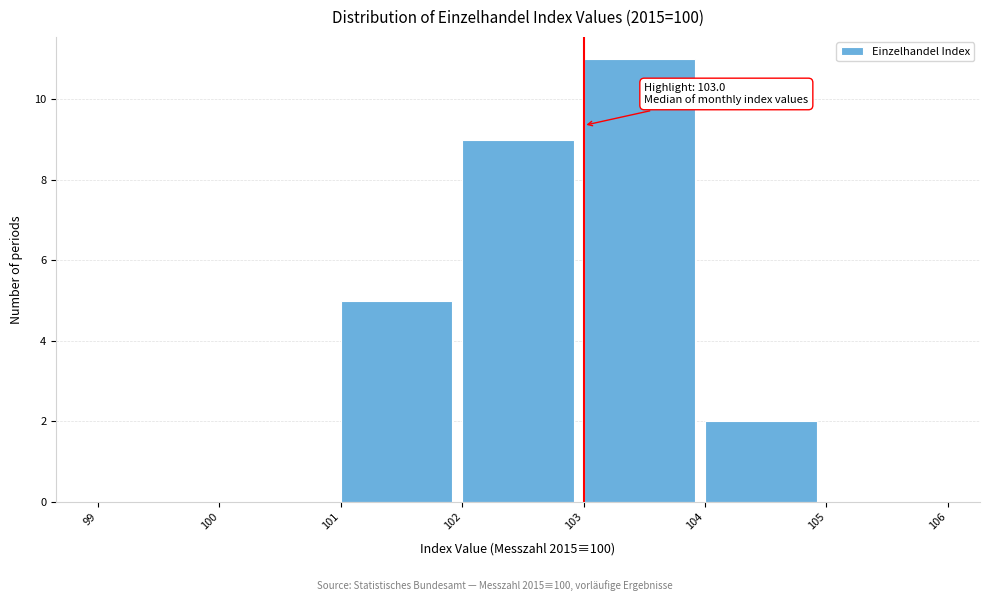

Which range on the x-axis has the tallest bar?

103 to 104